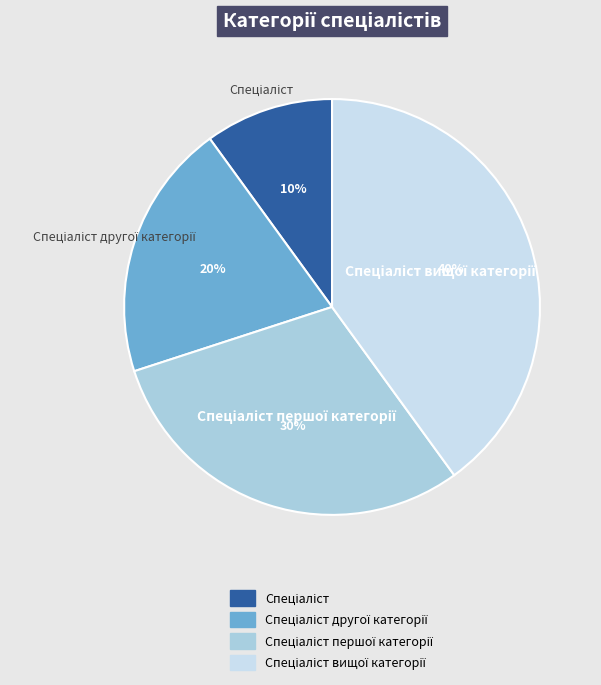

Is there any slice that represents more than half of the pie?

No